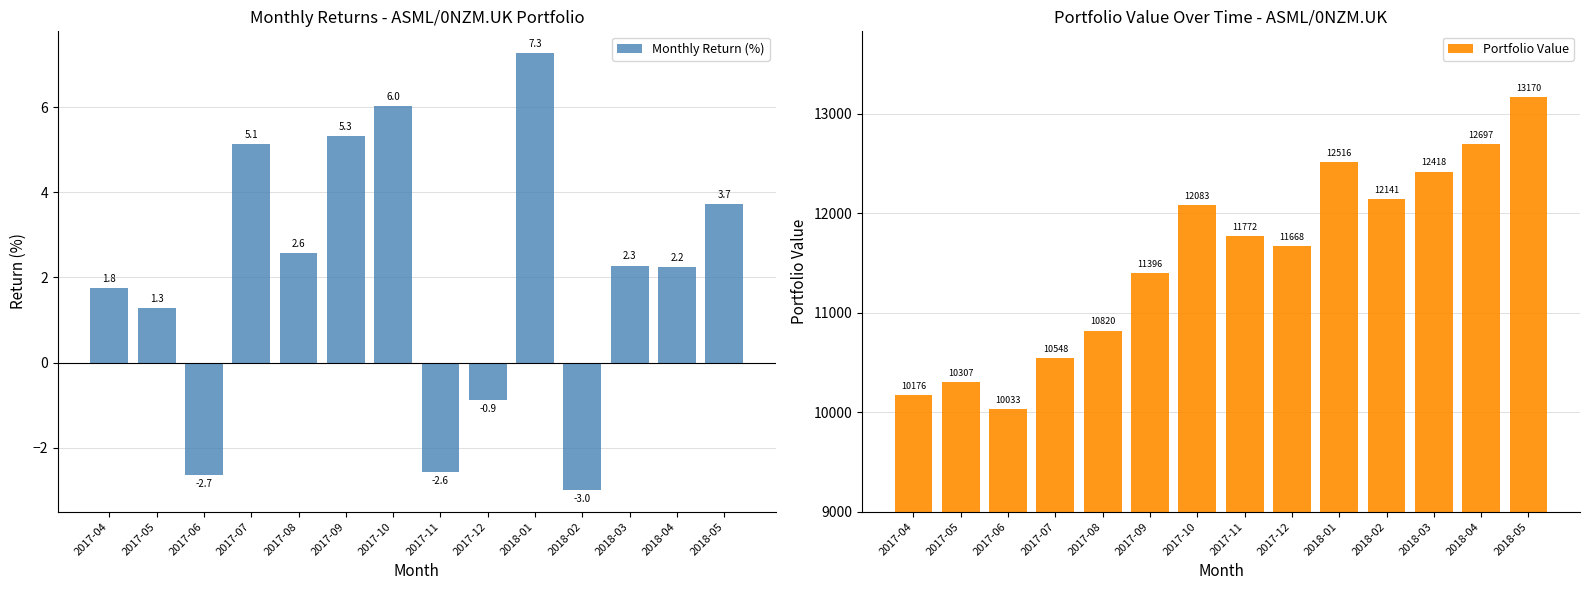

Is it true that Monthly Return (%) equals 1.8 at 2017-04?

True